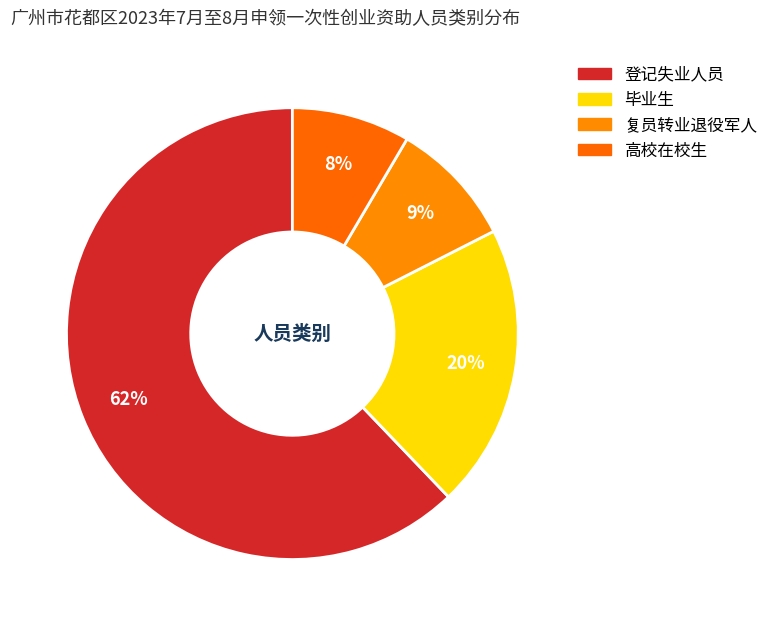

Rank the categories by value from highest to lowest.

登记失业人员, 毕业生, 复员转业退役军人, 高校在校生